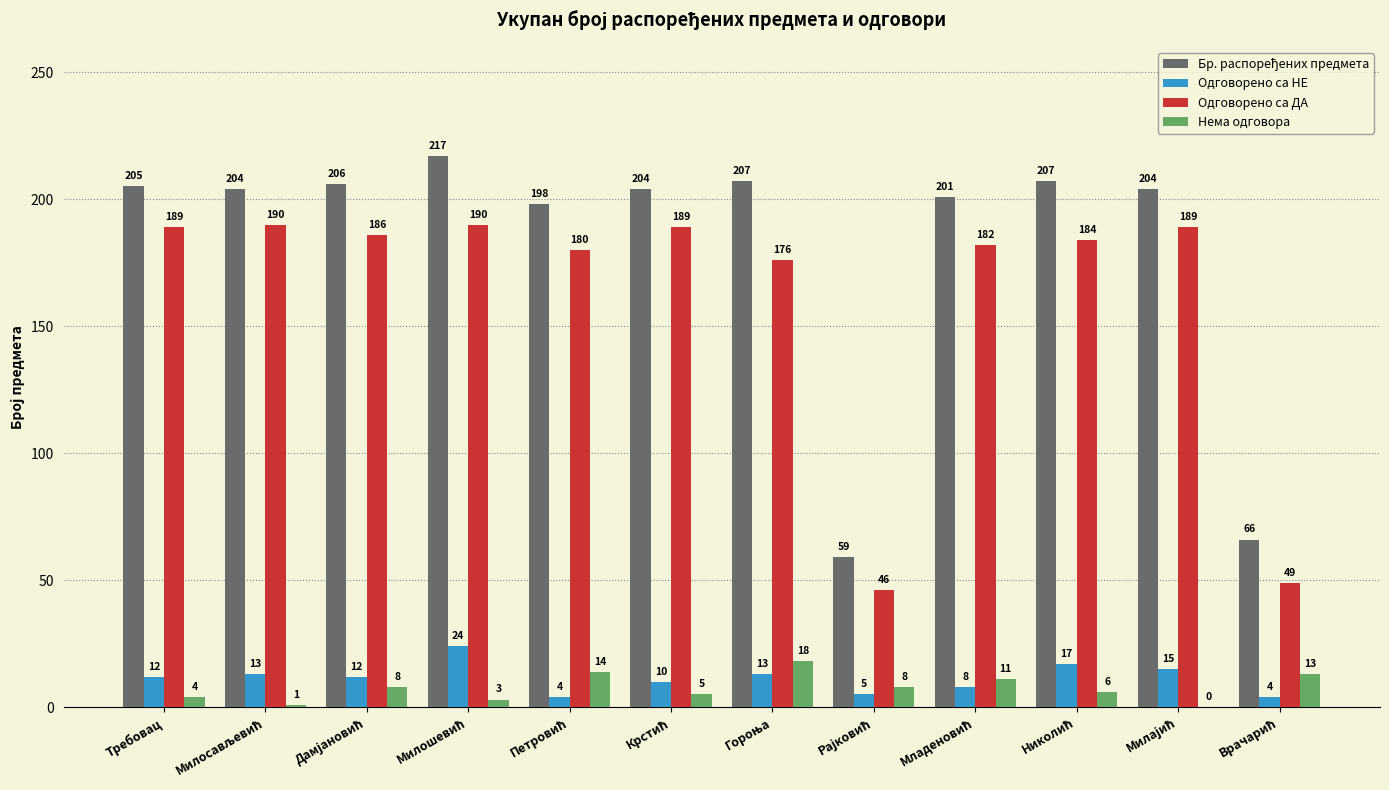

Where does the Одговорено са ДА series first go above 186?

Требовац